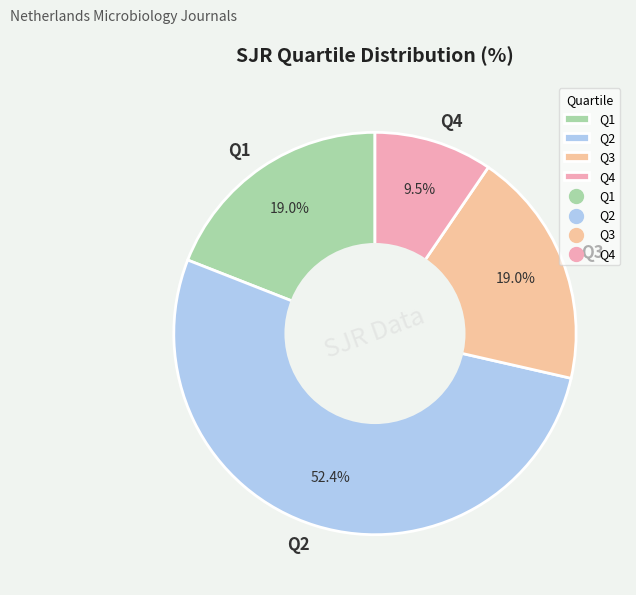

What is the ratio of the value at Q1 to the value at Q3?

1.0